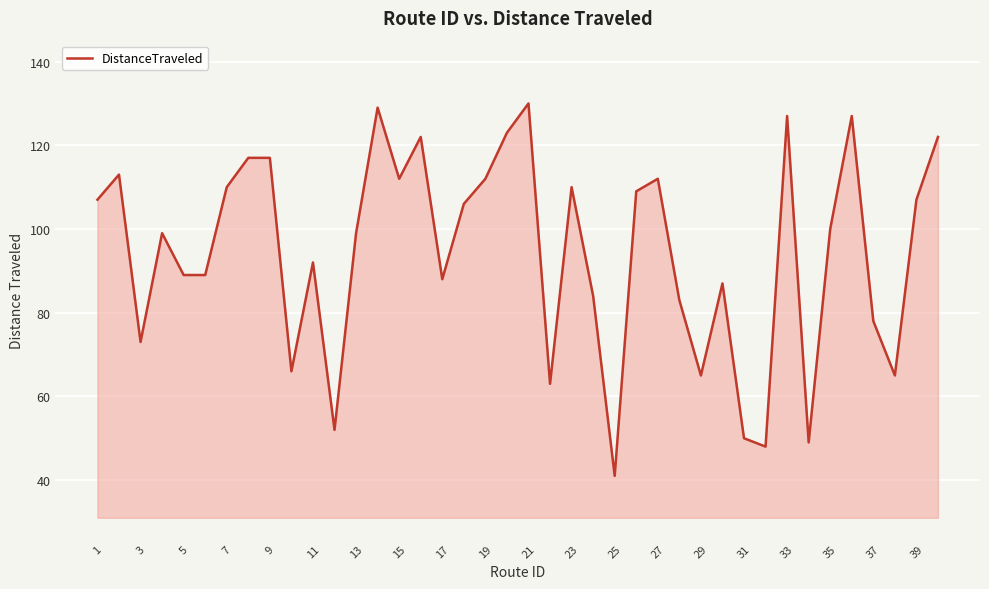

What is the maximum value shown in the chart?

130